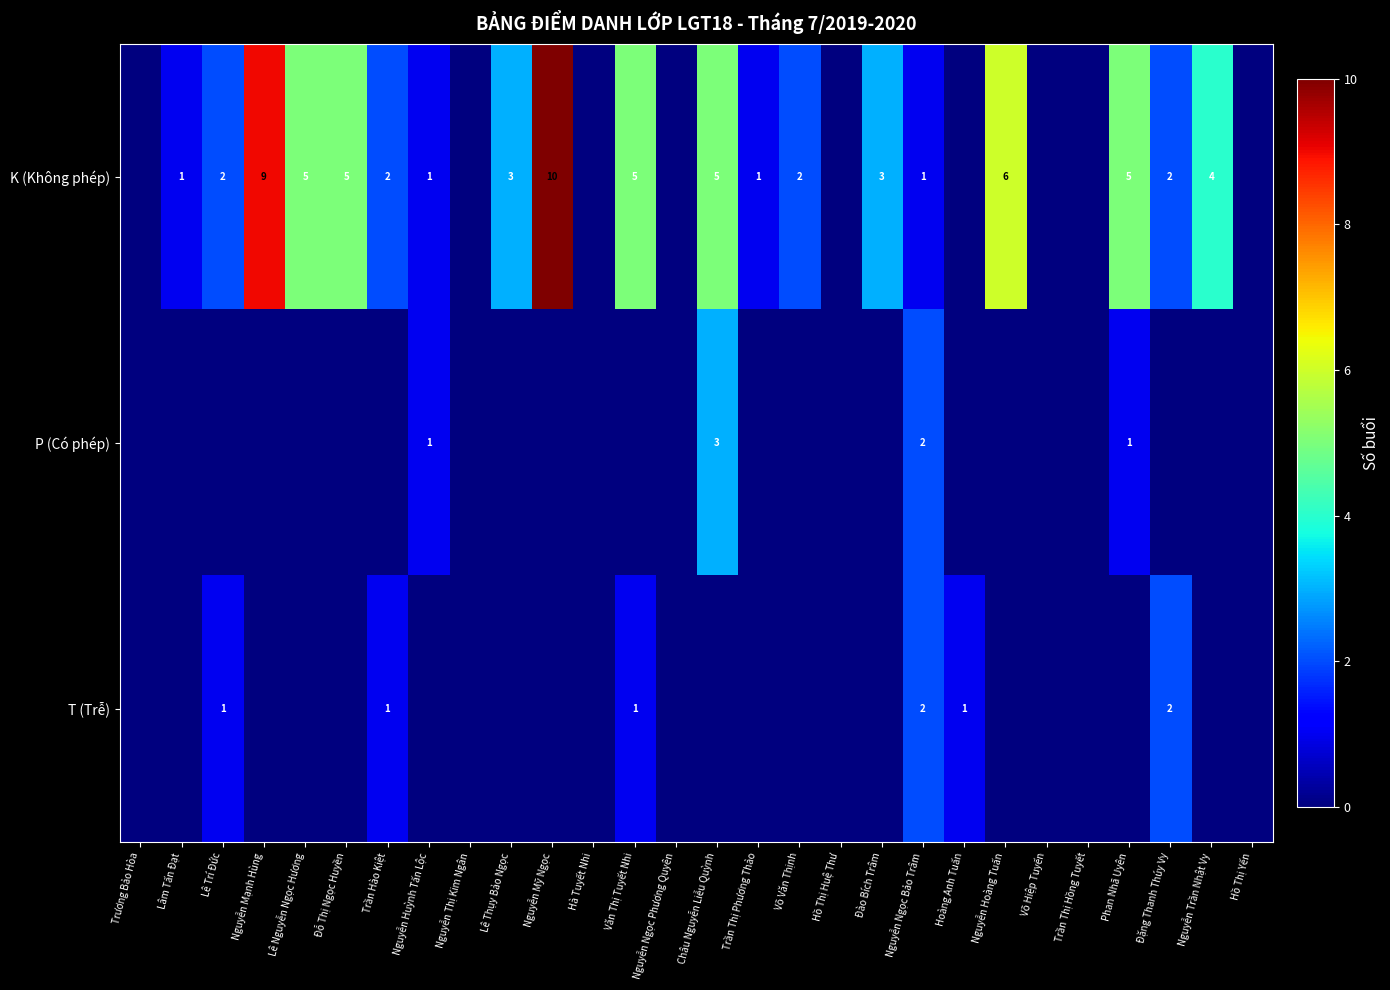

Which label corresponds to the smallest value in the chart?

Trương Bảo Hòa